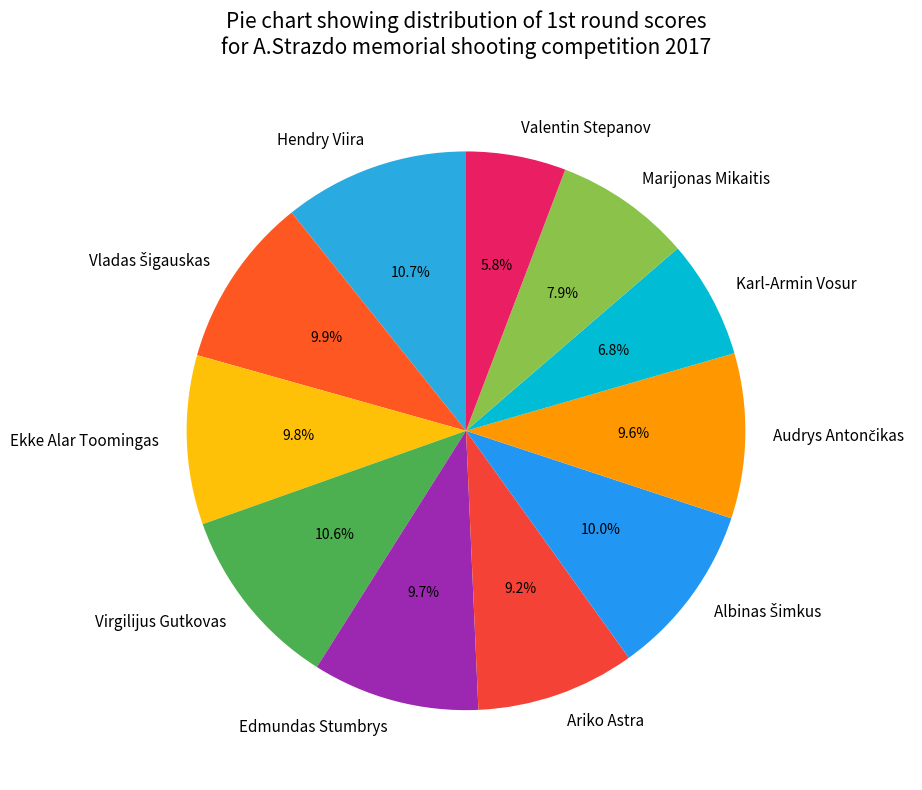

What is the total percentage of Valentin Stepanov and Ariko Astra?

15.0%